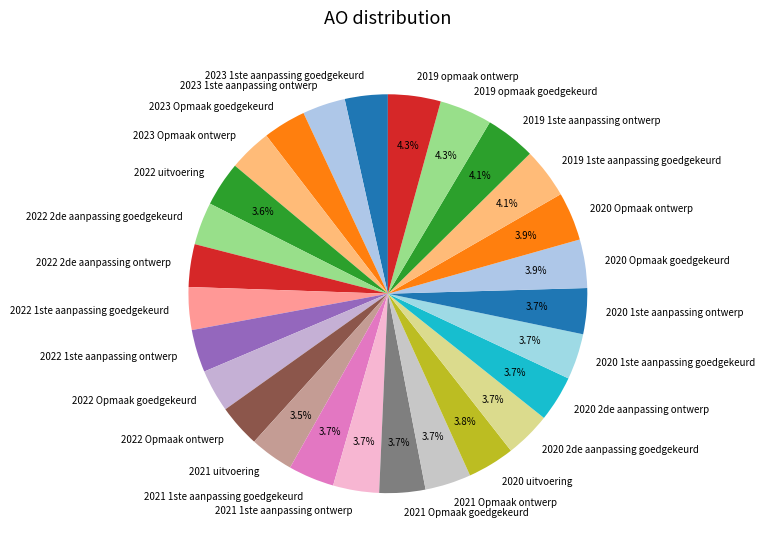

What percentage is the 2019 1ste aanpassing goedgekeurd slice, to the nearest percent?

4%